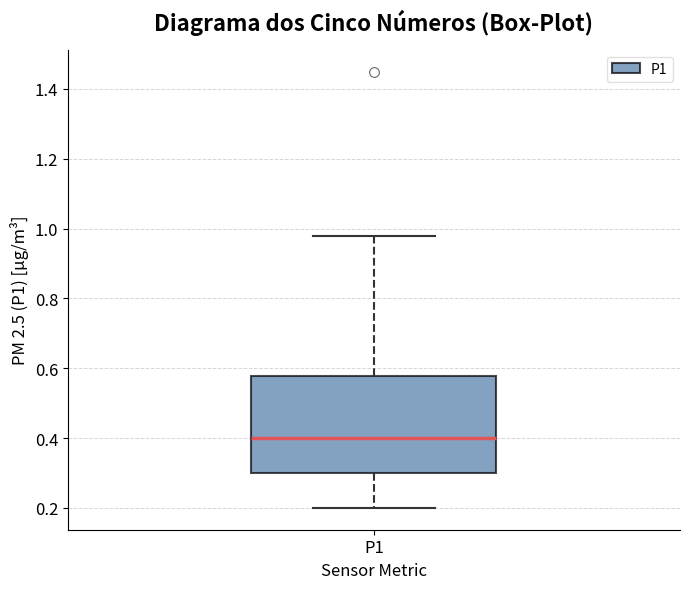

Read this box plot against the y-axis: the position of the median line, the range covered by the box, and the ends of both whiskers. The values are not printed on the chart, so give them approximately, as read against the axis.

median 0.40, box 0.30 to 0.58, whiskers 0.20 to 0.98